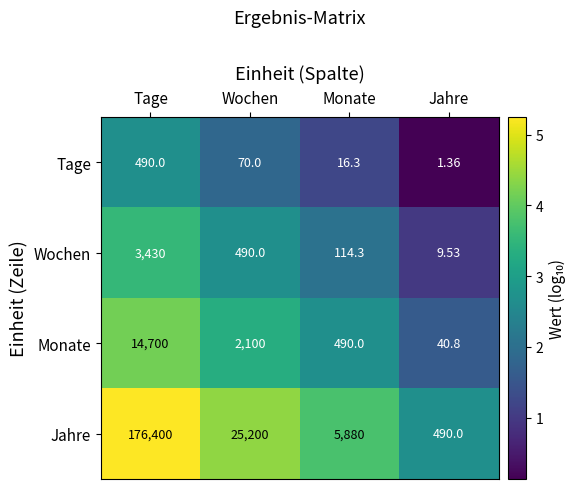

Between Tage and Monate, which series saw the biggest shift?

Jahre